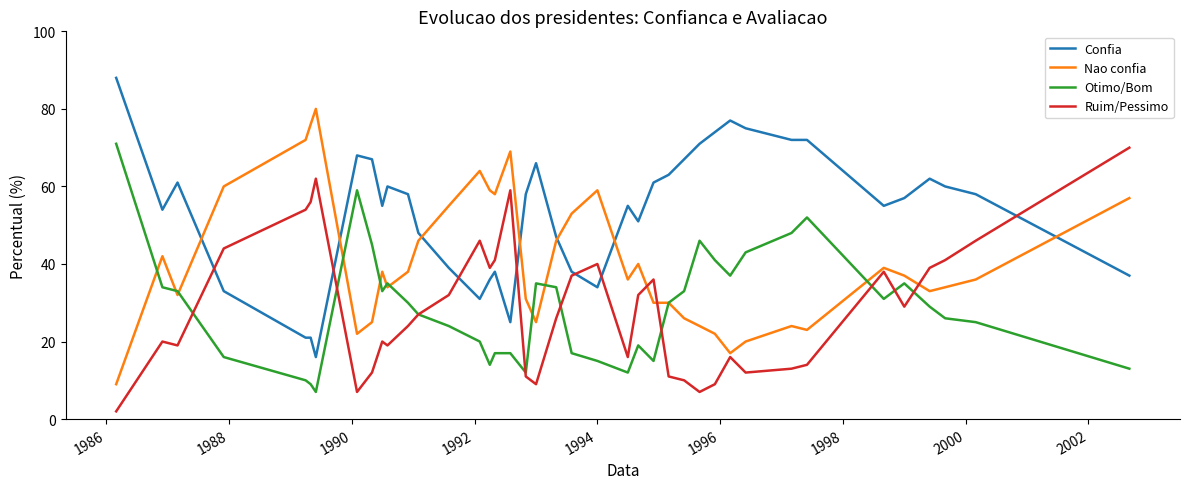

What is the greatest value displayed?

88